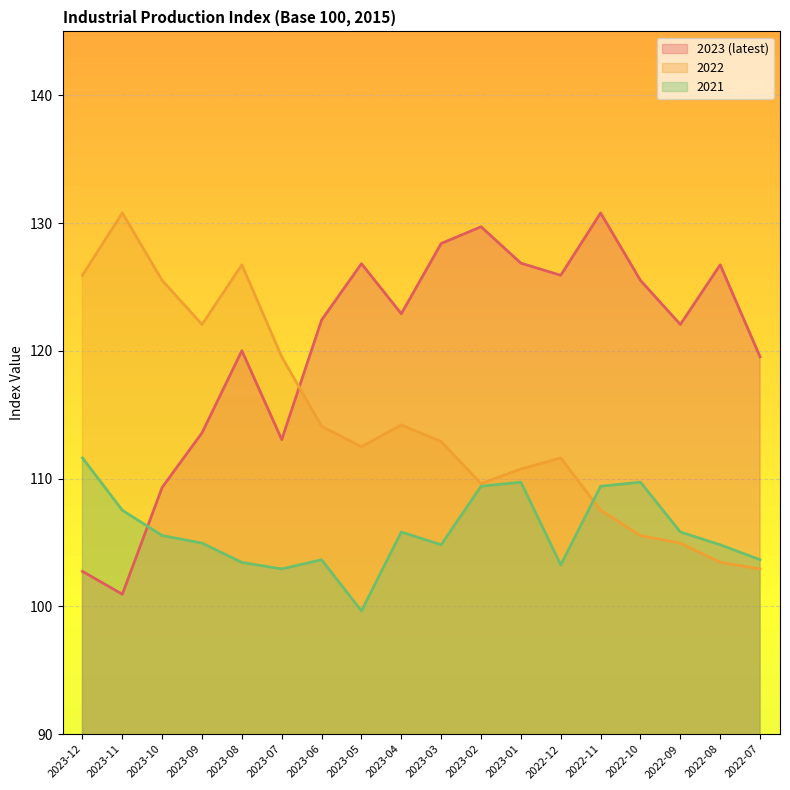

Where is the first local maximum for 2023 (latest)?

2023-08